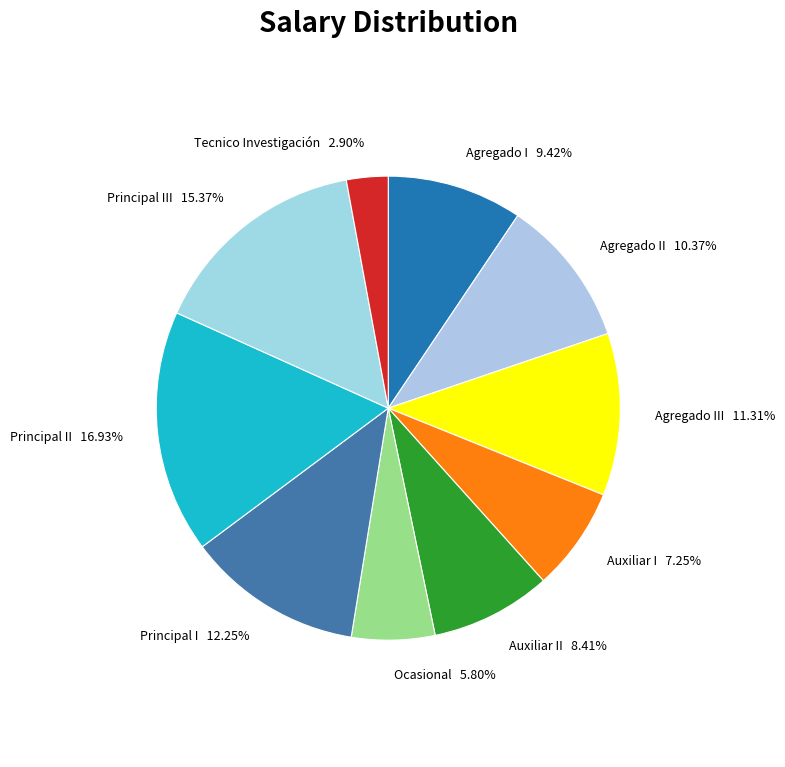

To the nearest percent, what percentage of the pie is Principal I?

12%